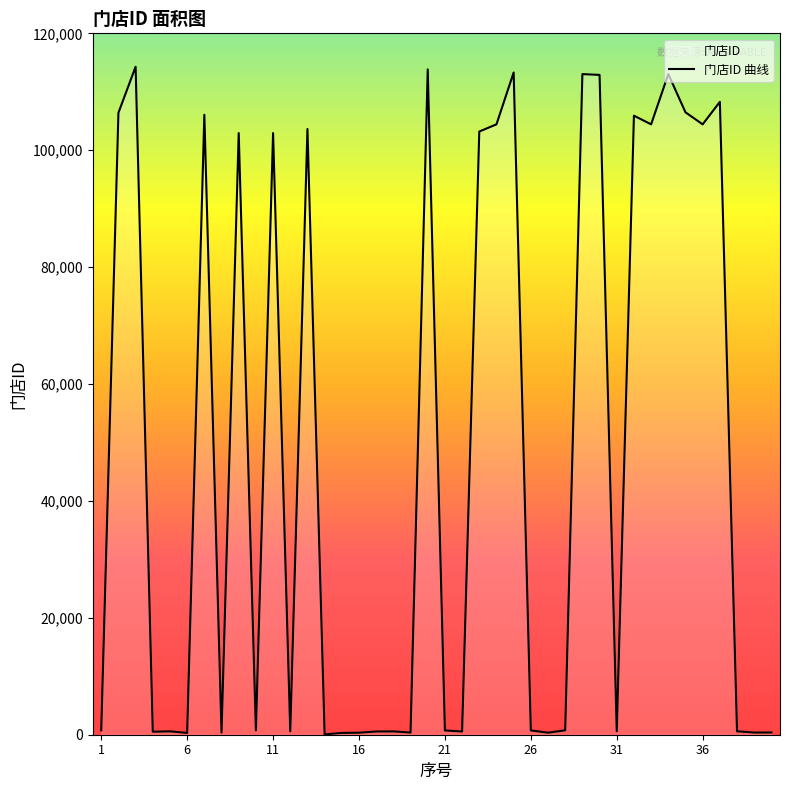

The value at 11 is 39343. True or false?

False